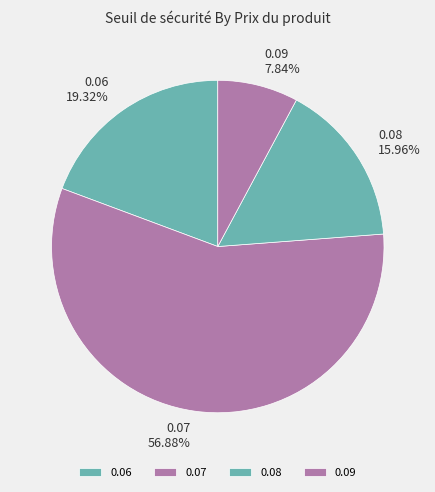

Rank the categories by value from highest to lowest.

0.07, 0.06, 0.08, 0.09